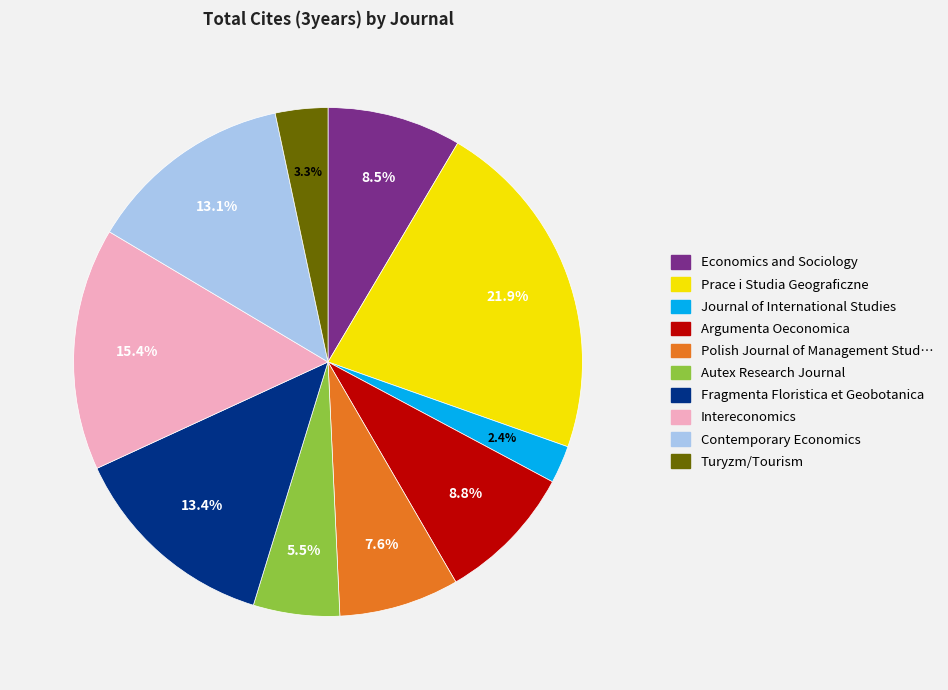

Does any single category account for the majority?

No